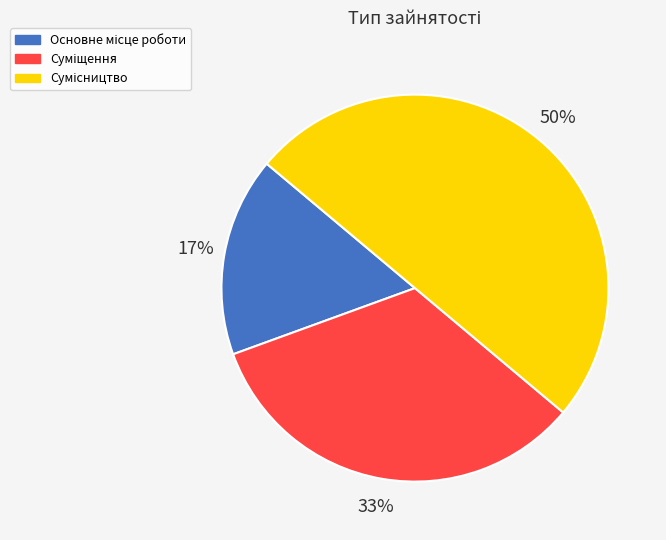

To the nearest percent, what is the average slice percentage?

33%